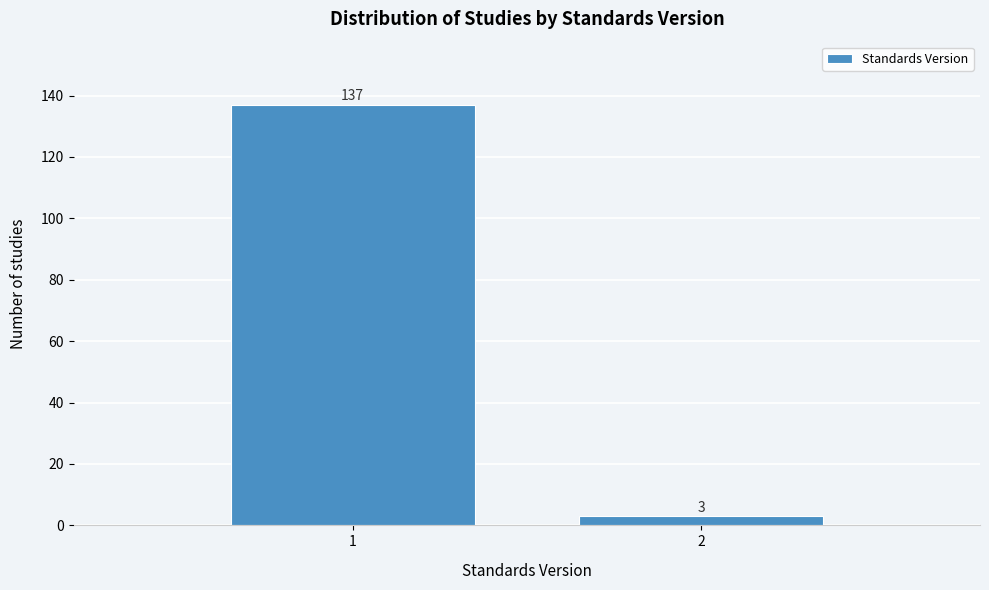

Reading right to left, list all the values displayed in this chart.

3	137